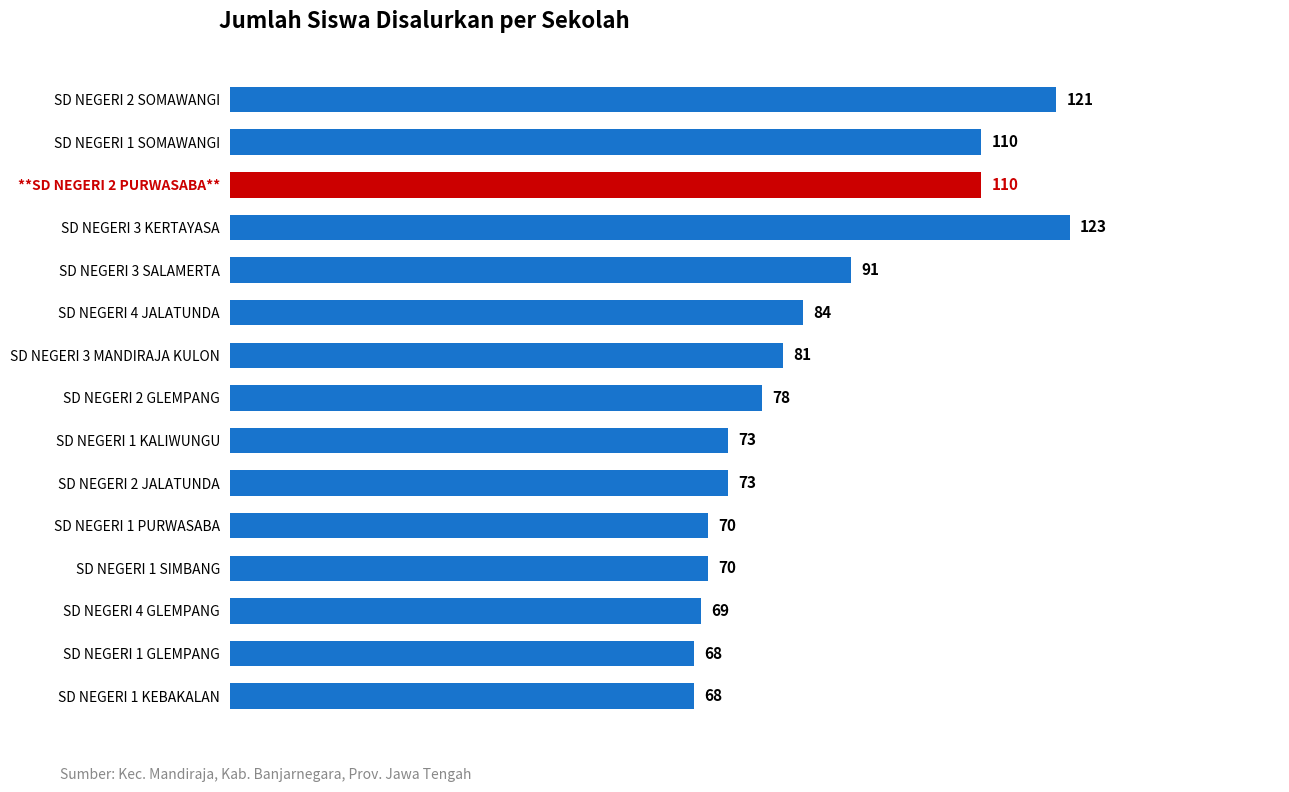

Approximately how many times larger is the value at SD NEGERI 2 GLEMPANG compared to SD NEGERI 3 SALAMERTA?

0.9